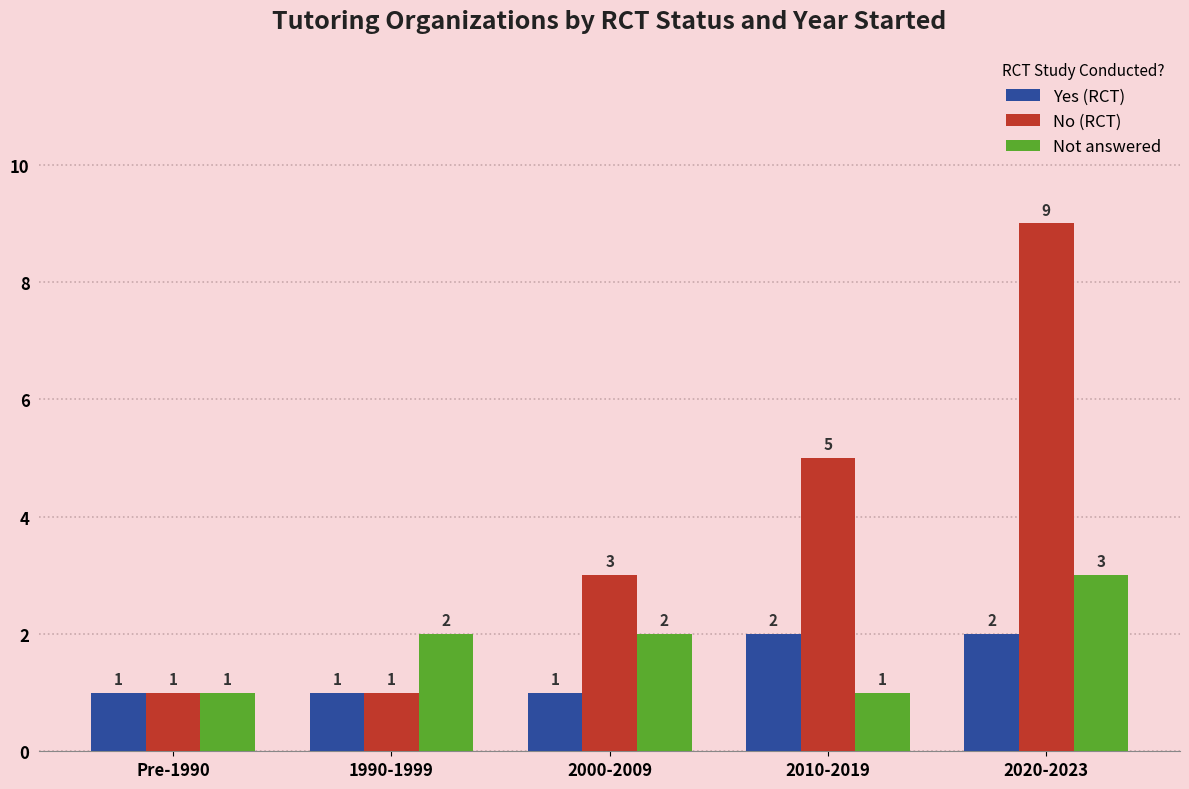

Reading left to right, what are all the values shown in this chart?

Yes (RCT): Pre-1990=1	1990-1999=1	2000-2009=1	2010-2019=2	2020-2023=2
No (RCT): Pre-1990=1	1990-1999=1	2000-2009=3	2010-2019=5	2020-2023=9
Not answered: Pre-1990=1	1990-1999=2	2000-2009=2	2010-2019=1	2020-2023=3